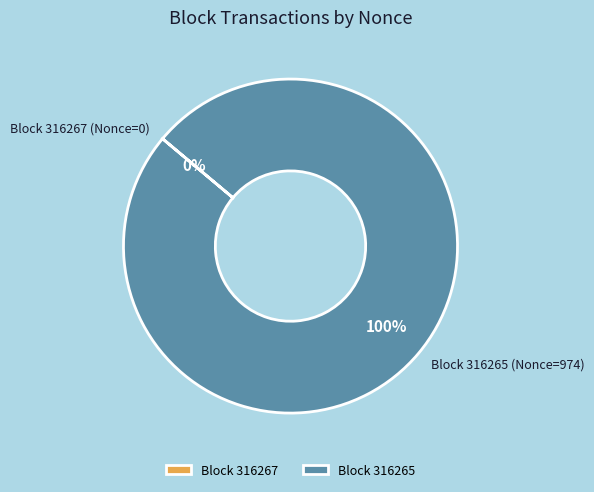

To the nearest percent, what is the average slice percentage?

50%